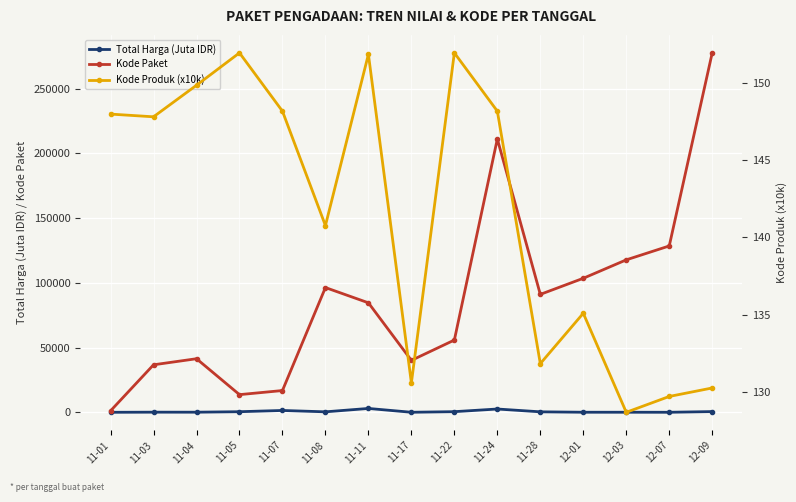

Between 12-09 and 11-22, which is larger?

12-09